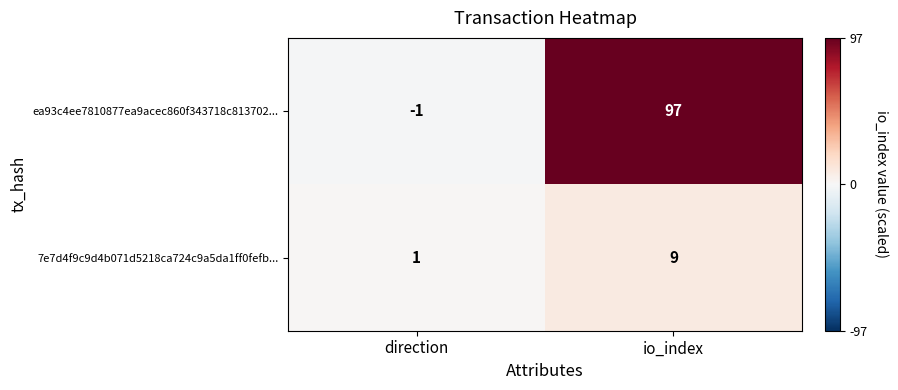

What is the sum of the ea93c4ee7810877ea9acec860f343718c813702... values at direction and io_index?

96